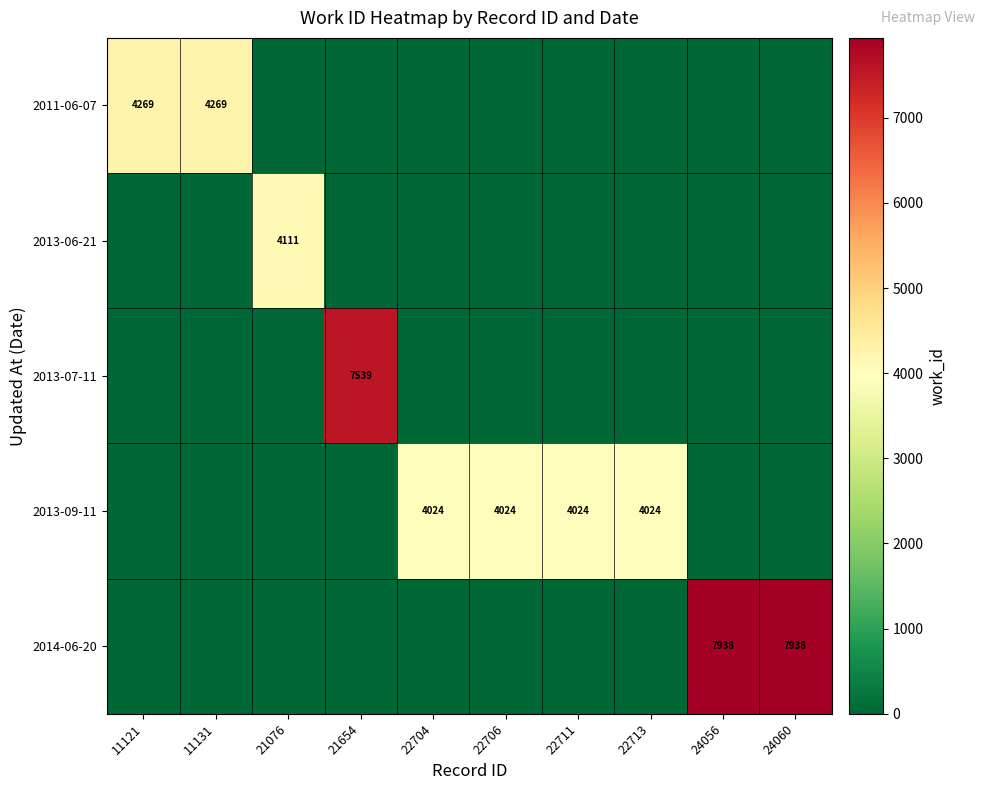

Is it true that 2013-07-11 equals 2234 at 21654?

False